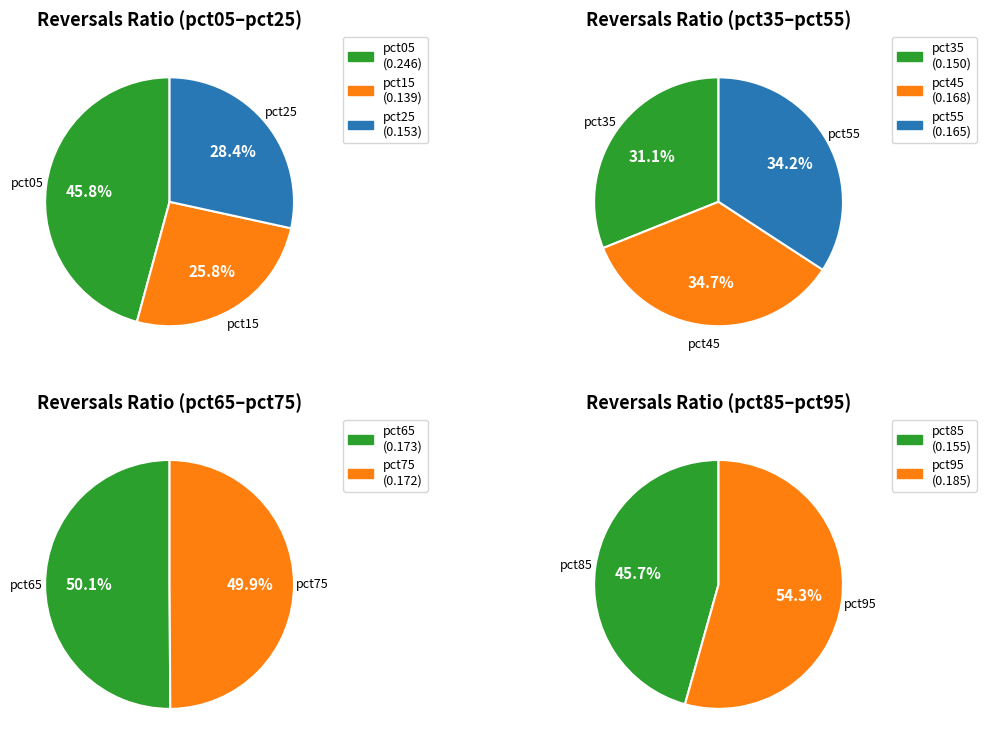

How many slices are in this pie chart?

10